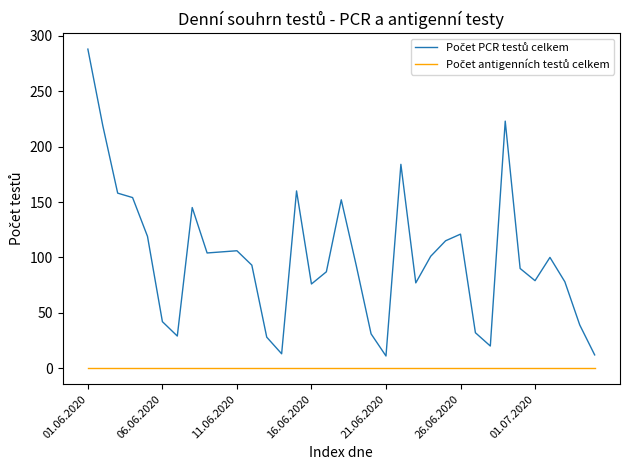

What is the difference between the maximum and minimum values in the Počet PCR testů celkem series?

277